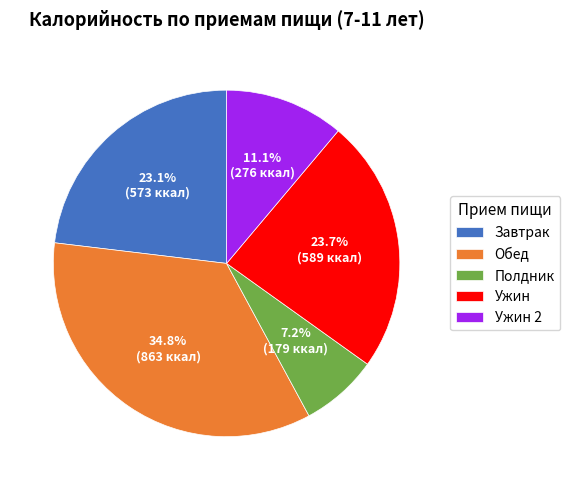

Is Обед the majority of the pie?

No